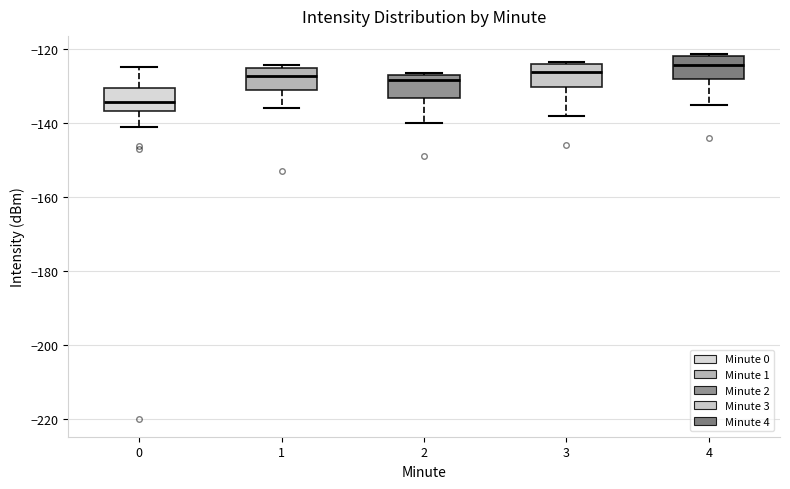

Reading left to right, read every box against the y-axis: the position of its median line, the range the box covers, and the ends of its whiskers. The values are not printed on the chart, so give them approximately, as read against the axis.

0: median -134, box -136 to -130, whiskers -142 to -124
1: median -128, box -132 to -126, whiskers -136 to -124
2: median -128 (just below the box's upper edge), box -134 to -128, whiskers -140 to -126
3: median -126, box -130 to -124, whiskers -138 to -124 (just above the box's upper edge)
4: median -124, box -128 to -122, whiskers -136 to -122 (just above the box's upper edge)